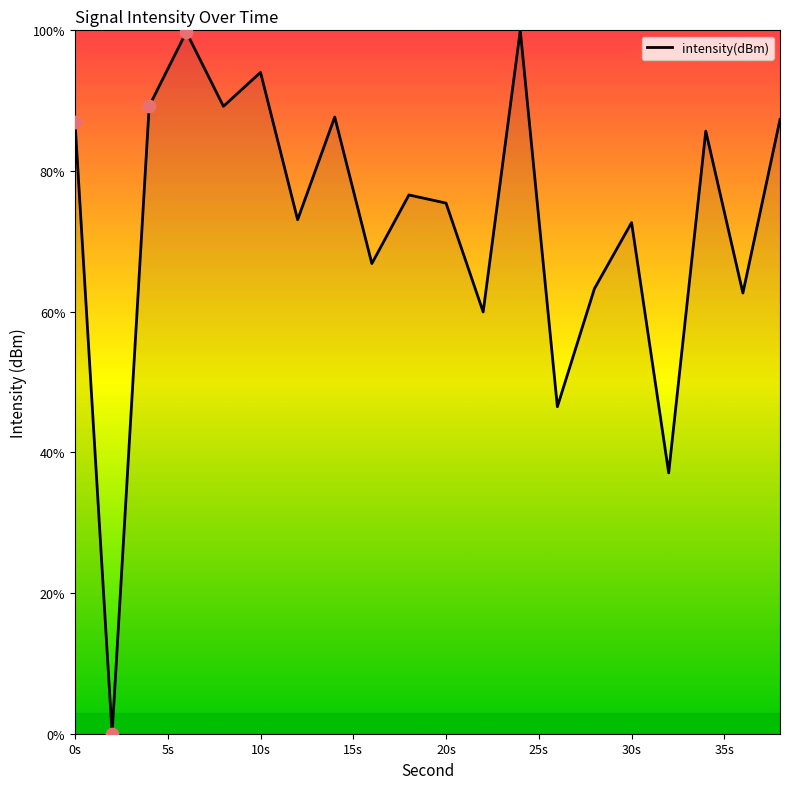

What is the difference between the maximum and minimum values?

100.0